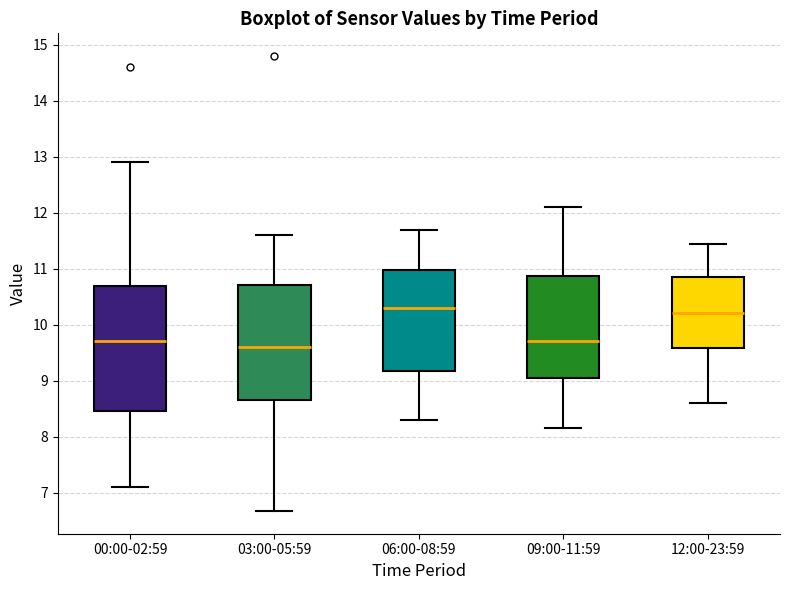

Where does the median line of the box for 12:00-23:59 sit on the y-axis? The values are not printed on the chart, so give them approximately, as read against the axis.

10.2